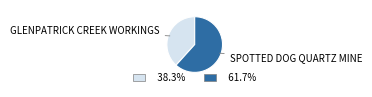

Does any single category account for the majority?

Yes